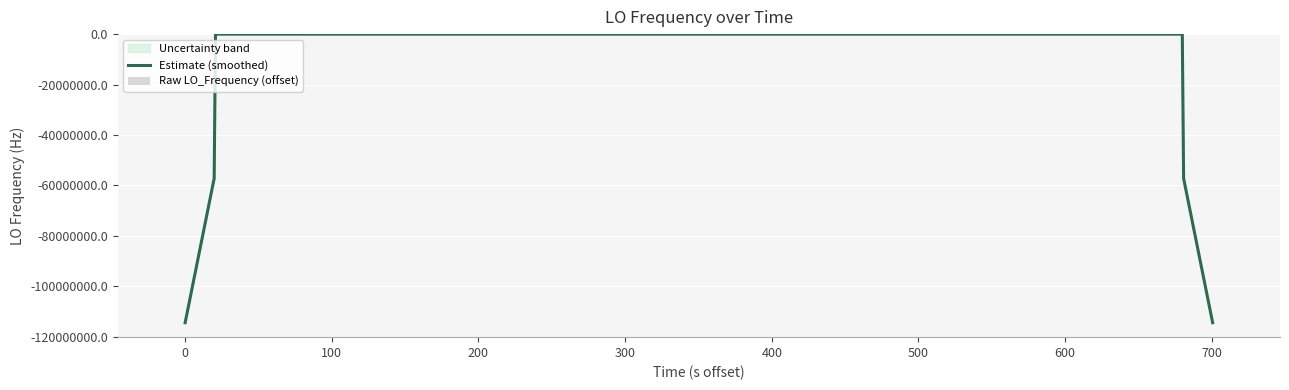

What is the minimum value for Estimate (smoothed)?

-114418793.1